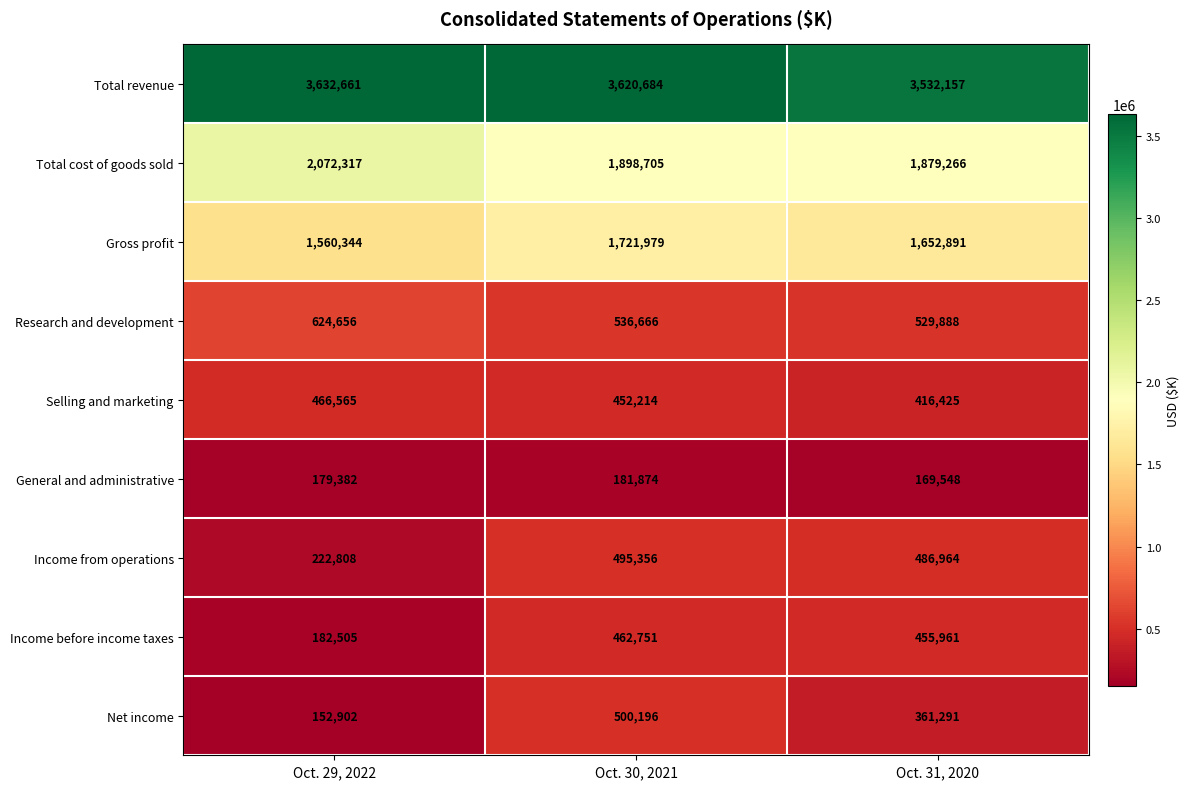

Count the number of data series in this chart.

9